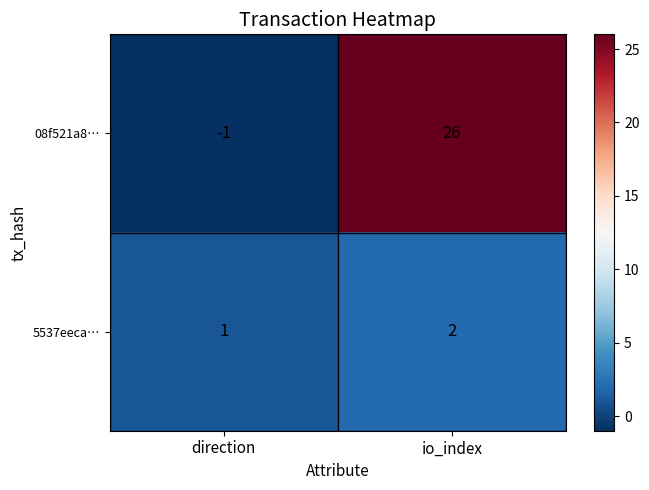

At which label is 5537eeca… closest to 1?

direction